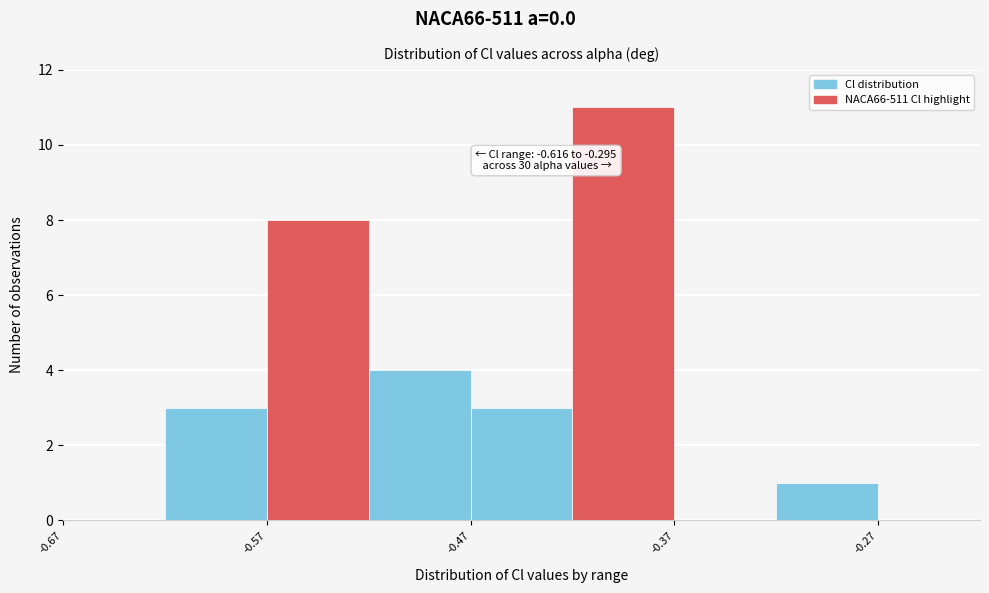

Which range on the x-axis has the tallest bar?

-0.42 to -0.37